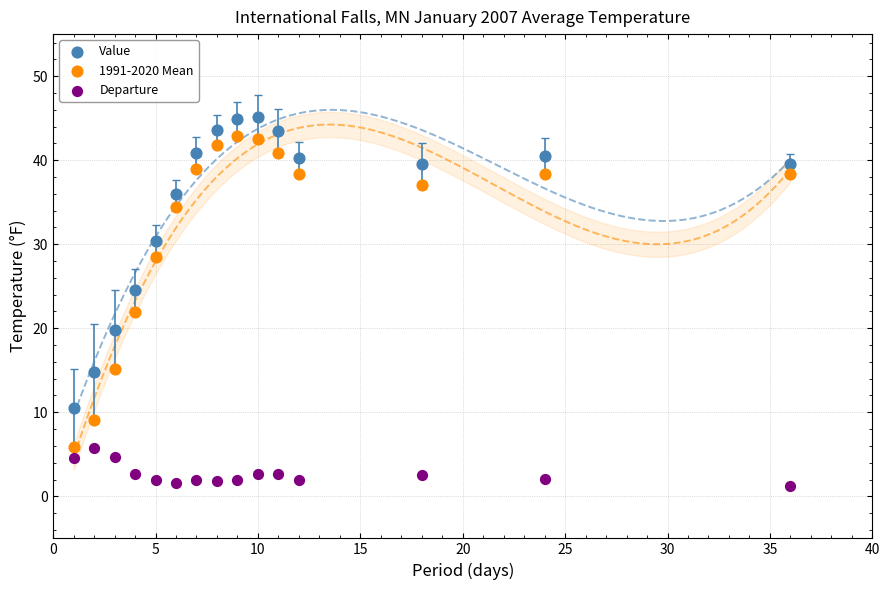

Across all data points, what is the range of Y values (max minus min)?

43.9